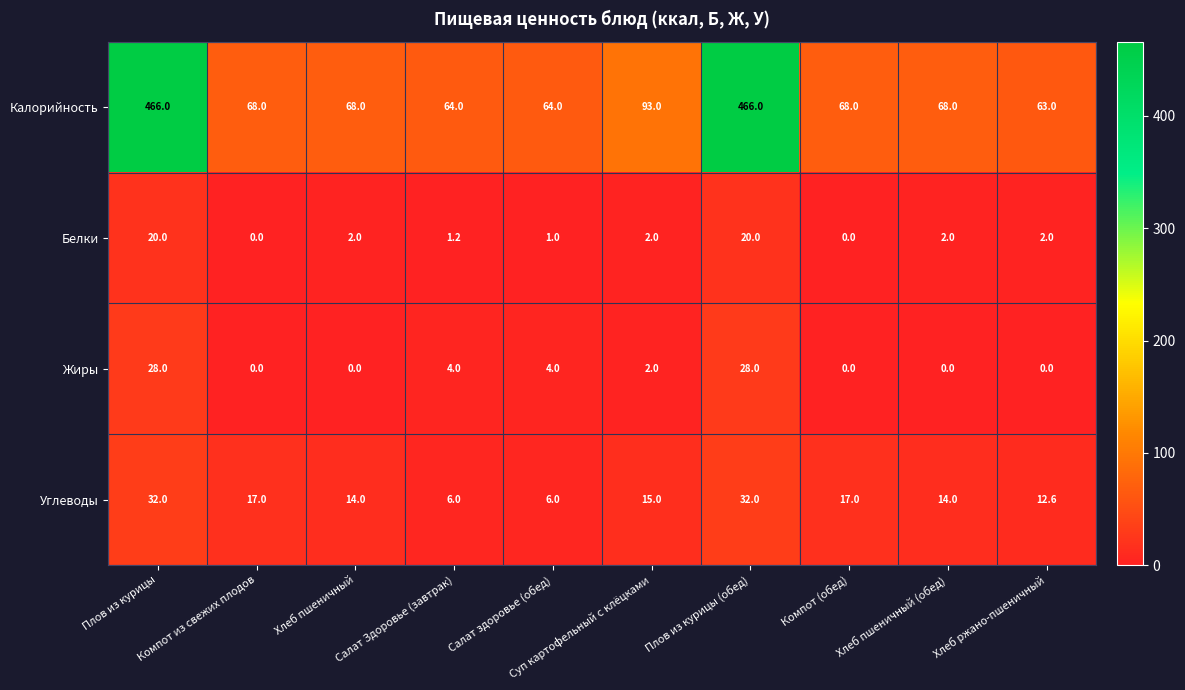

Rank the series at Плов из курицы (обед) from lowest to highest value.

Белки, Жиры, Углеводы, Калорийность